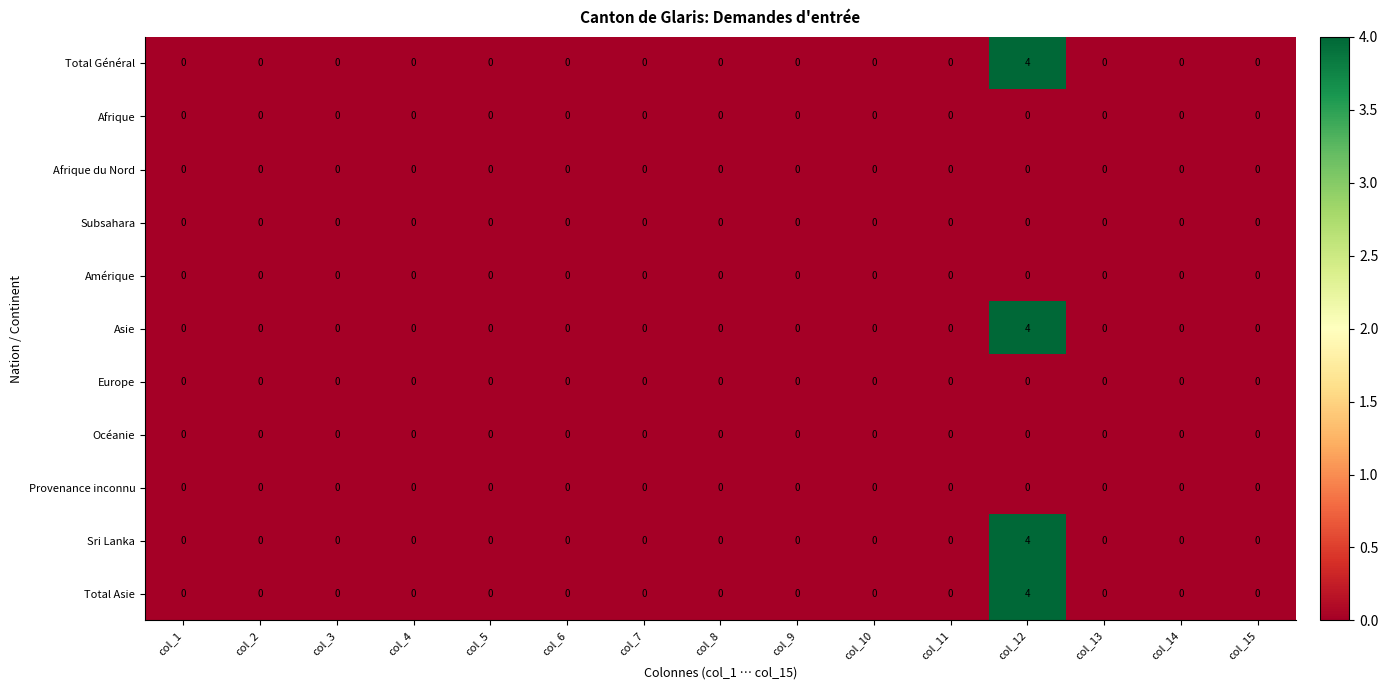

Which category has the highest value across all series?

col_12